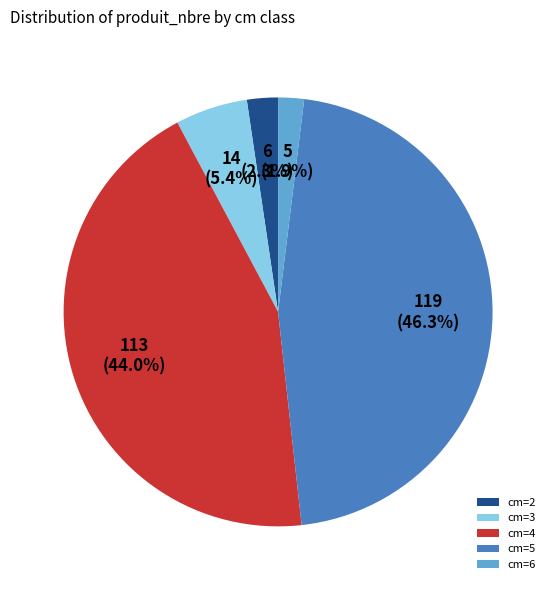

Which slice is the largest?

cm=5